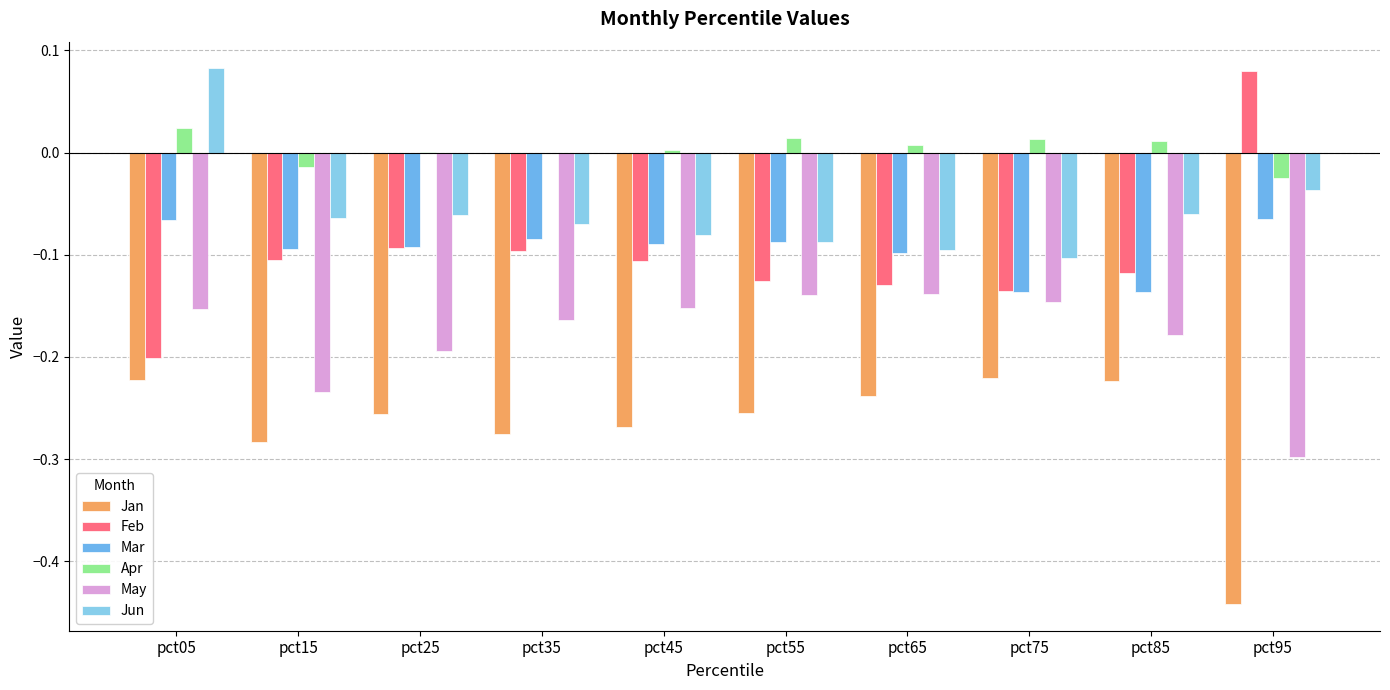

How many distinct data groups are displayed?

6